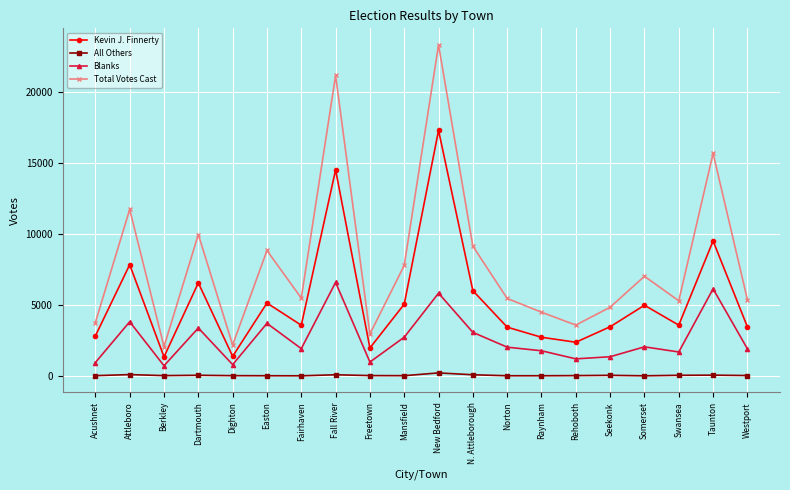

What is the greatest value displayed?

23318